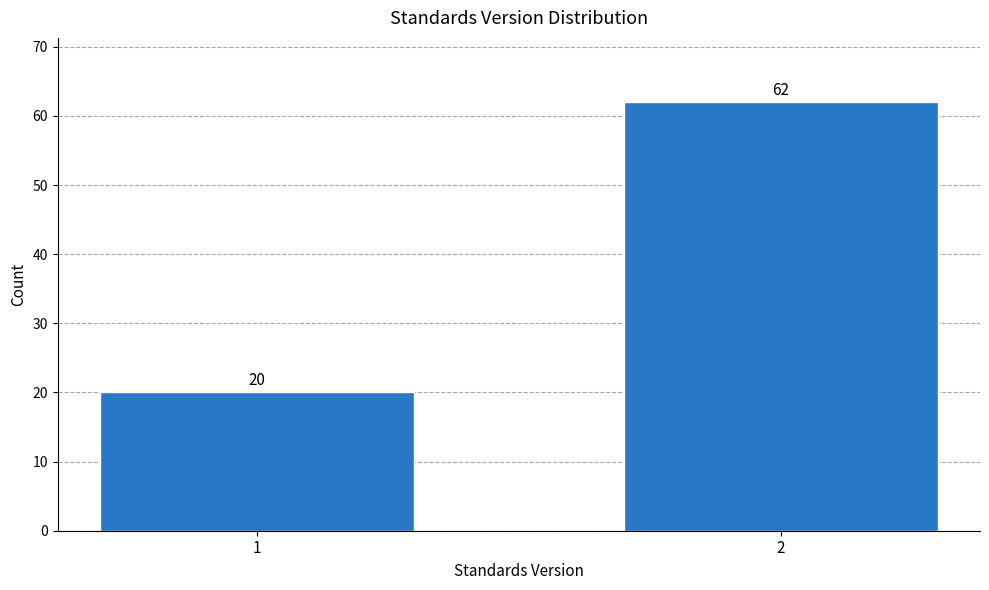

Reading right to left, transcribe all the data shown in this chart.

62	20